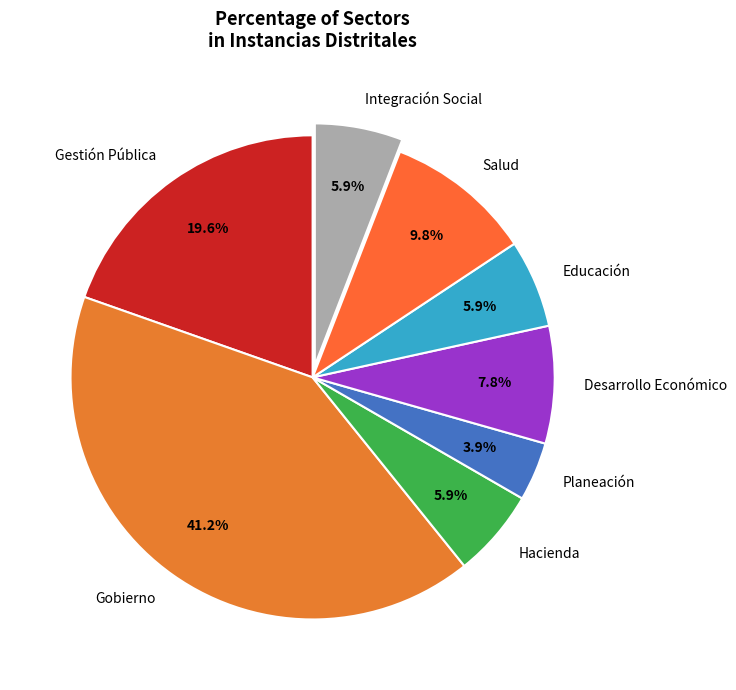

What is the ratio of the value at Hacienda to the value at Integración Social?

1.0